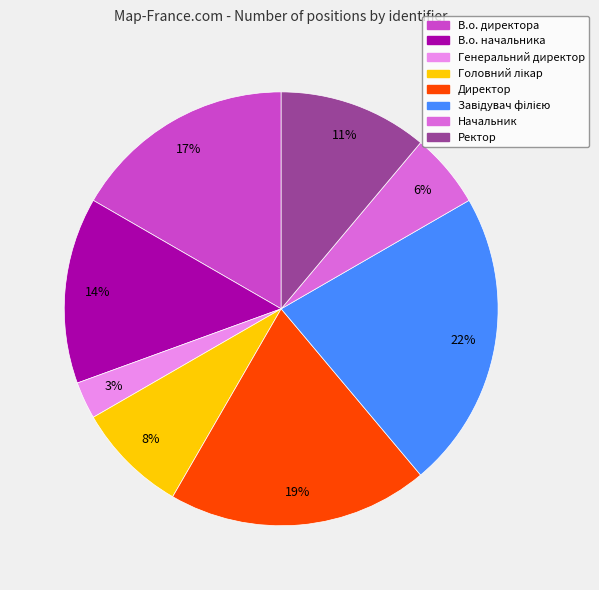

How many segments does this pie chart have?

8